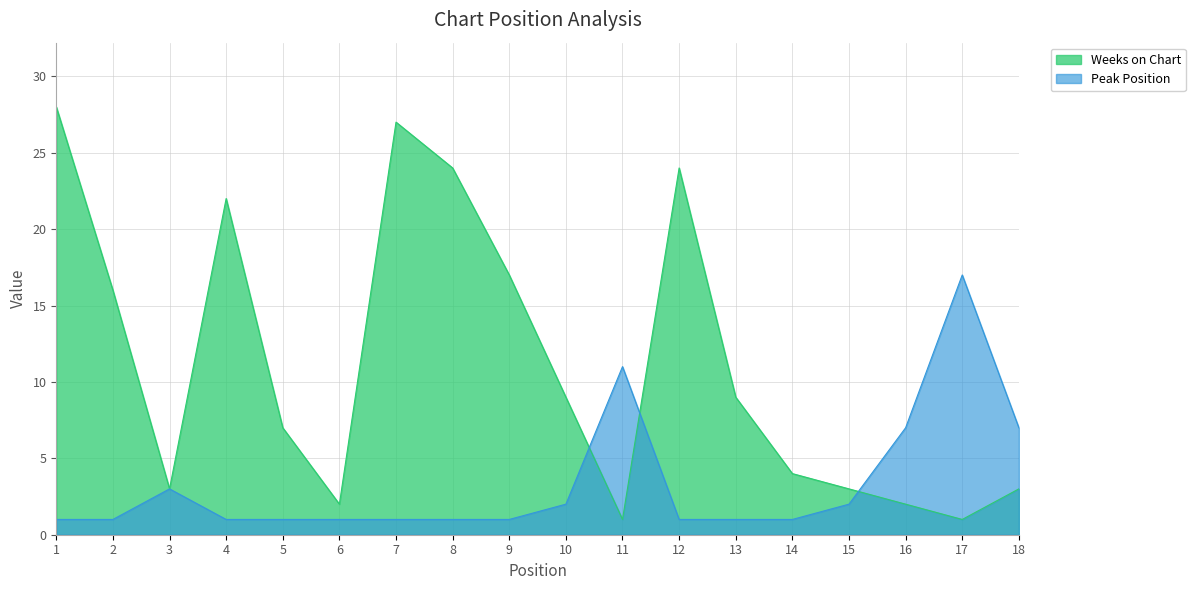

Does the chart display data point markers on the line(s)?

No